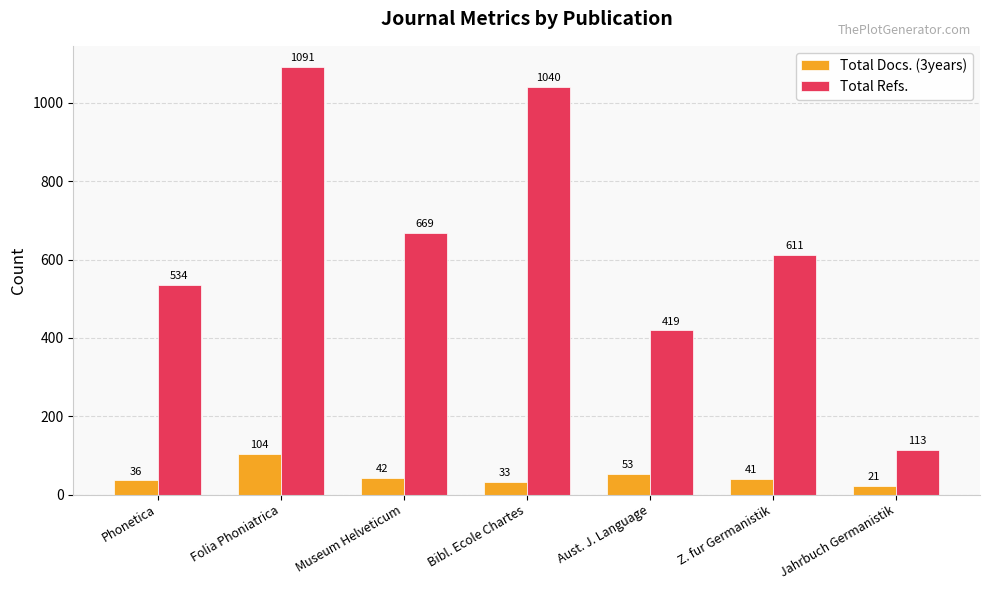

Where does the Total Docs. (3years) series first go above 41?

Folia Phoniatrica